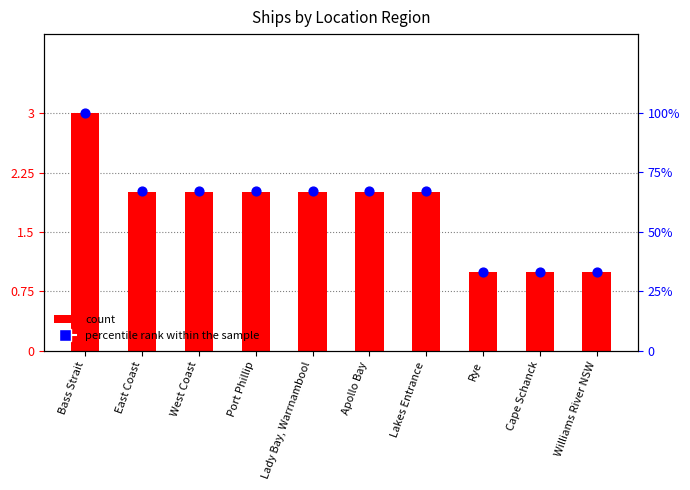

What are all the series names shown in the legend?

count, percentile rank within the sample